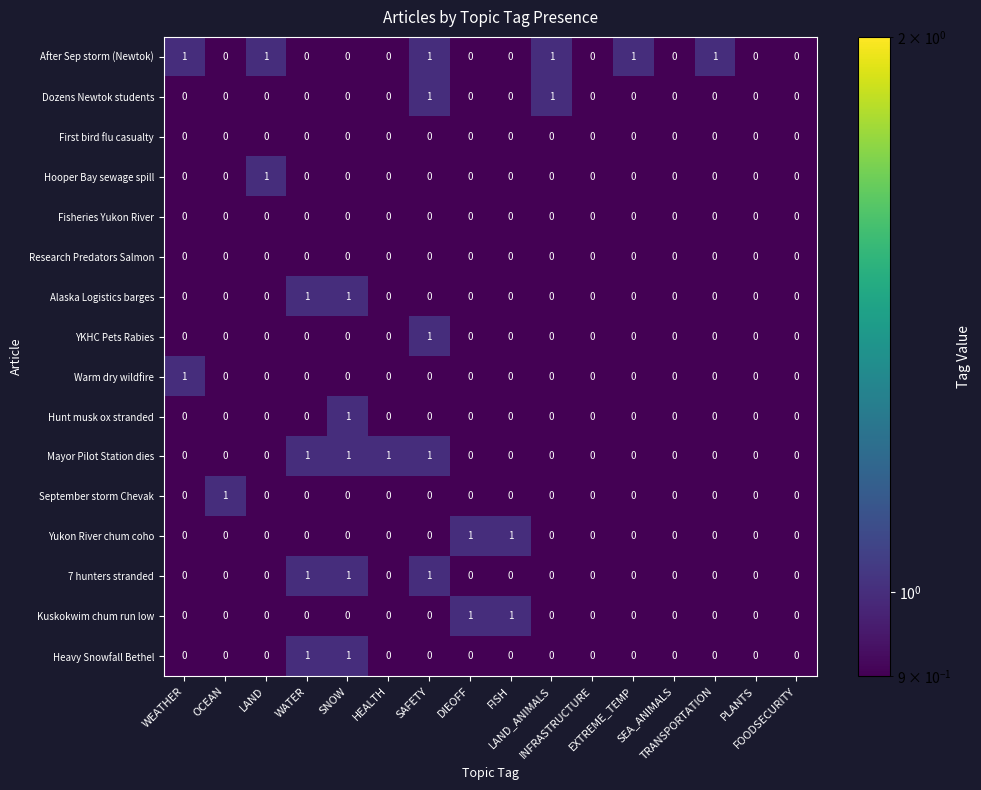

Which series has the largest total across all categories?

After Sep storm (Newtok)